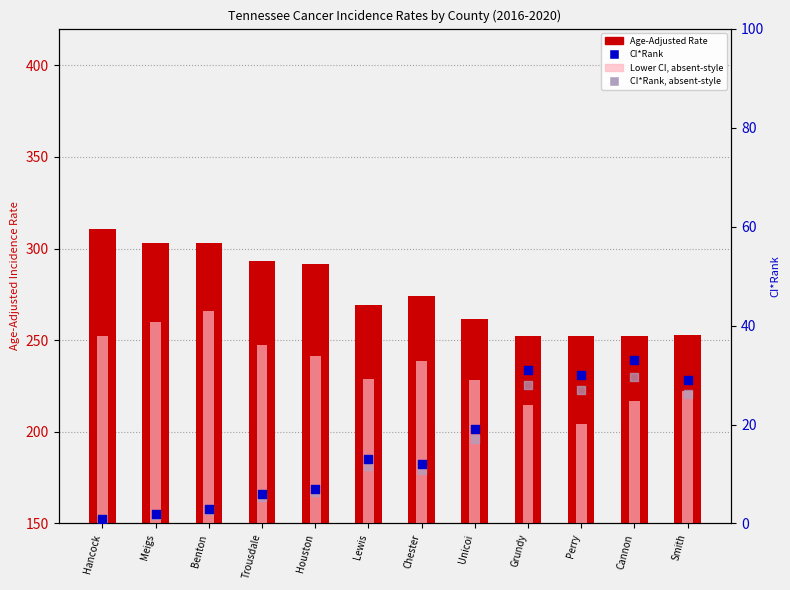

Which series has the widest spread of Y values?

Age-Adjusted Rate